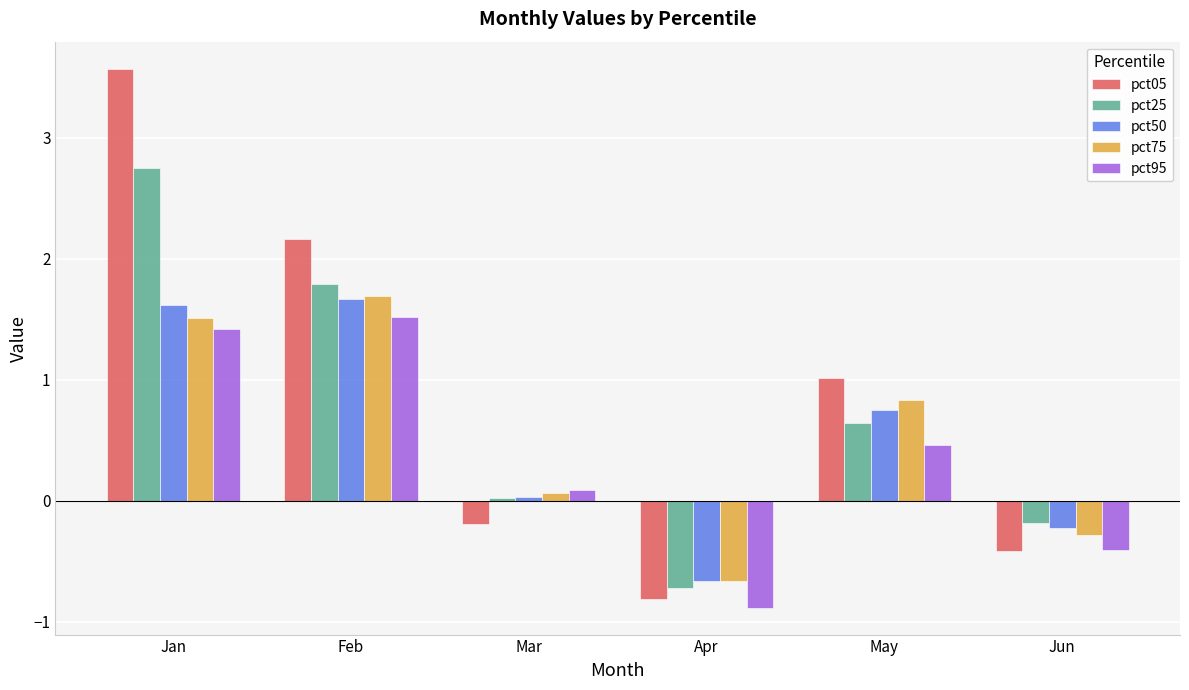

Rank the categories by pct25 value from highest to lowest.

Jan, Feb, May, Mar, Jun, Apr